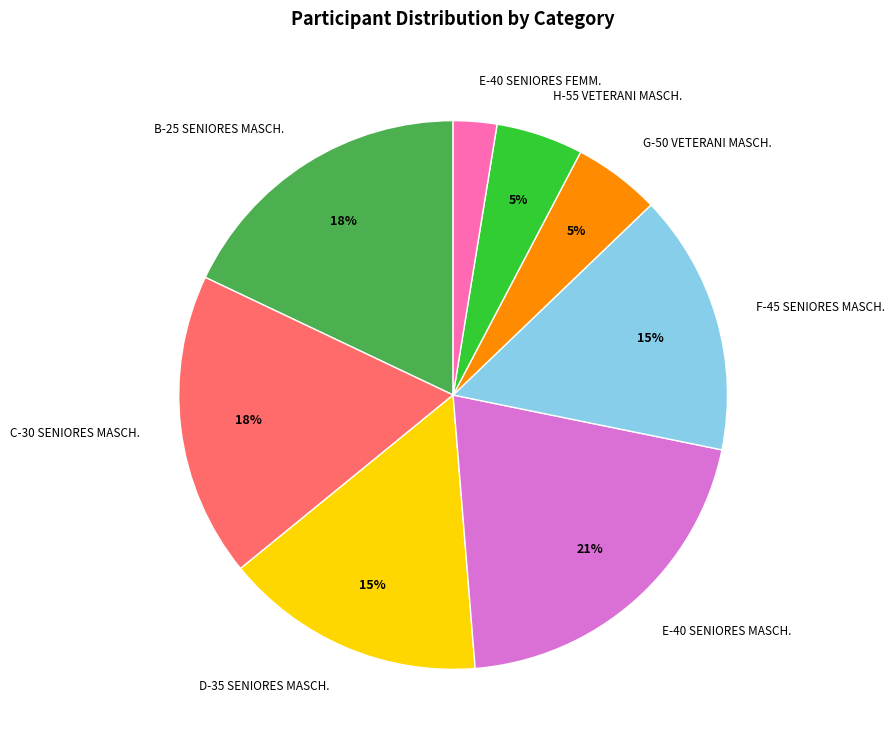

To the nearest percent, what portion does C-30 SENIORES MASCH. represent?

18%